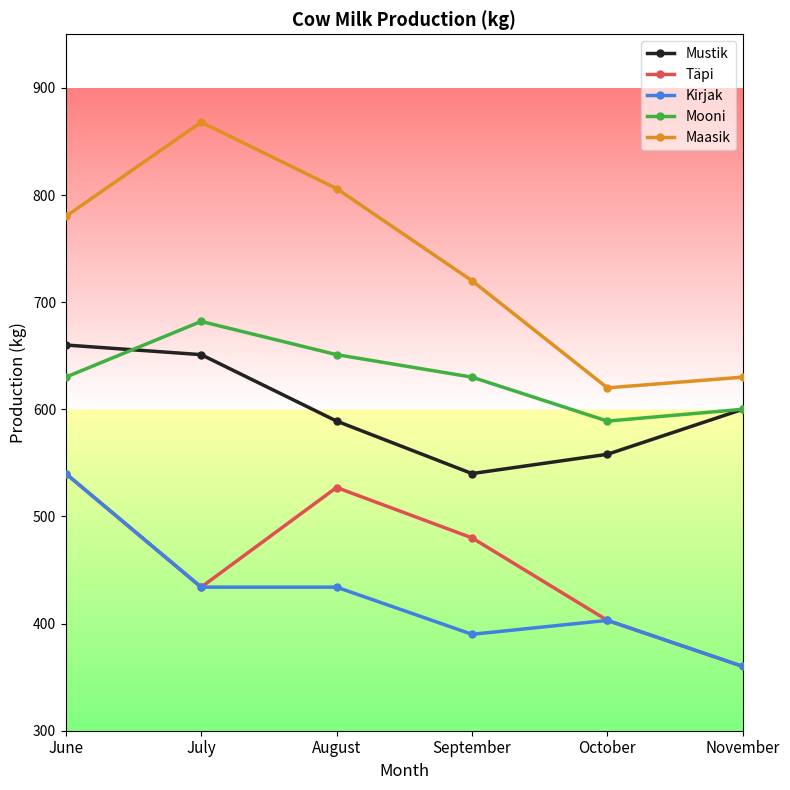

What is the difference between the maximum and minimum values in the Maasik series?

248